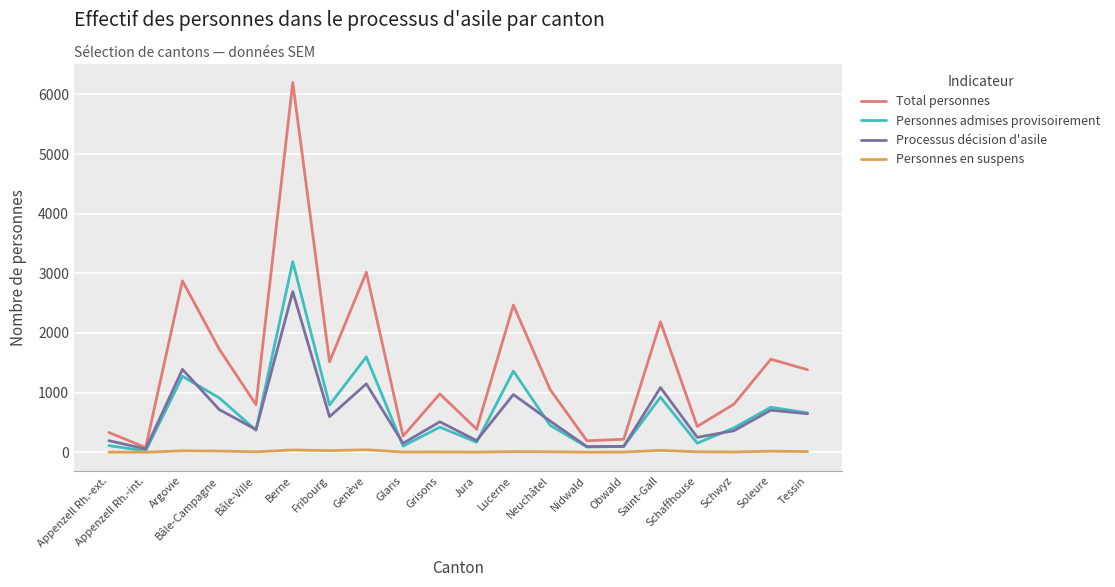

What is the difference between the Personnes admises provisoirement values at Glaris and Nidwald?

16